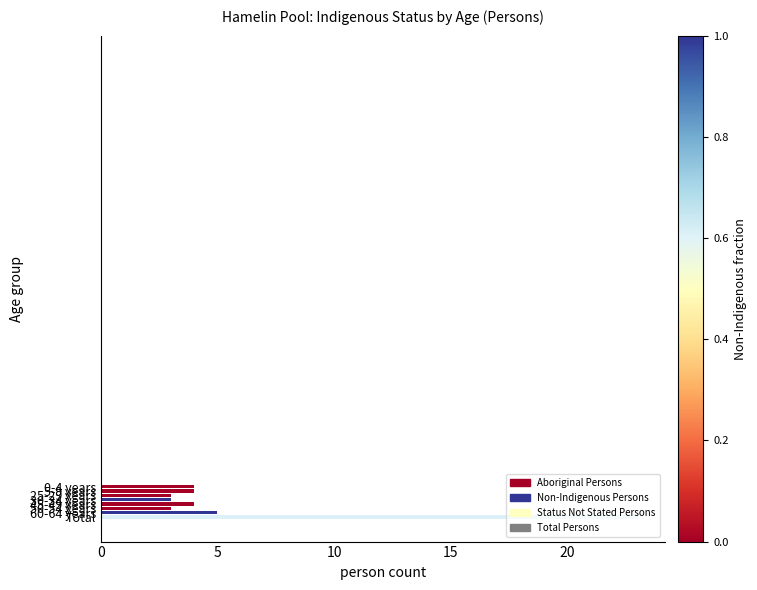

Count the number of data series in this chart.

1